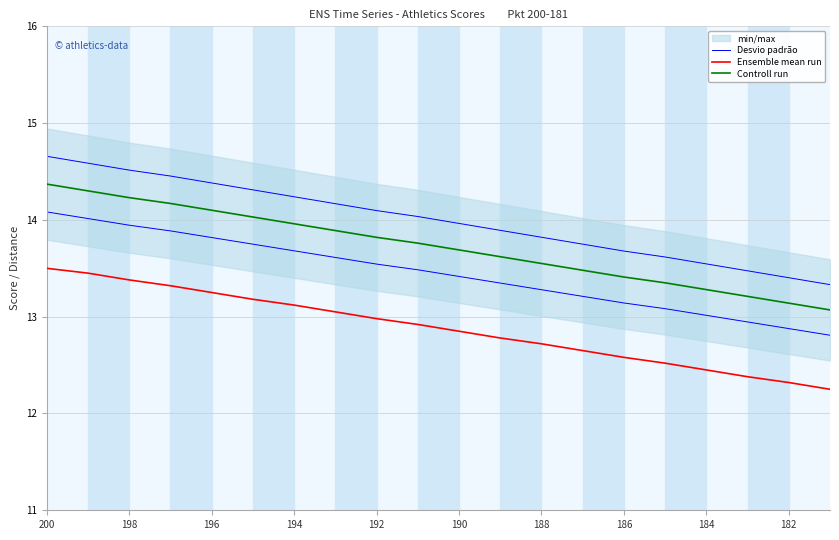

What is the difference between the maximum and minimum values in the Controll run series?

1.3